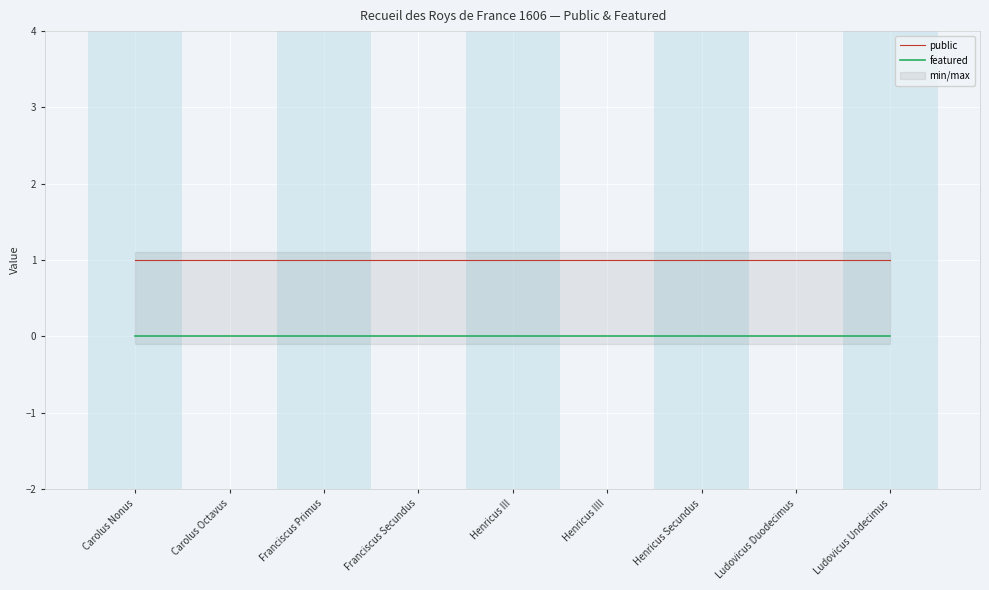

True or false: public and featured intersect in this chart.

False